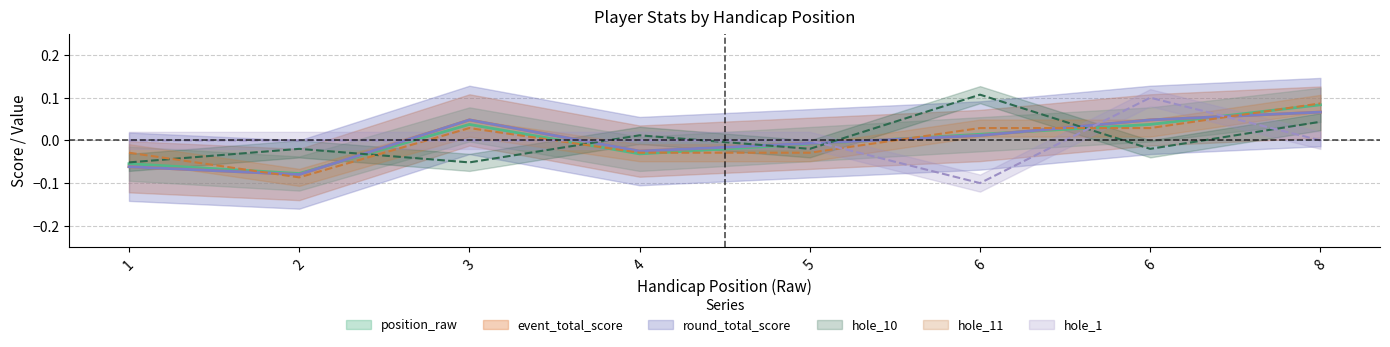

Between 2 and 1, which is larger?

1